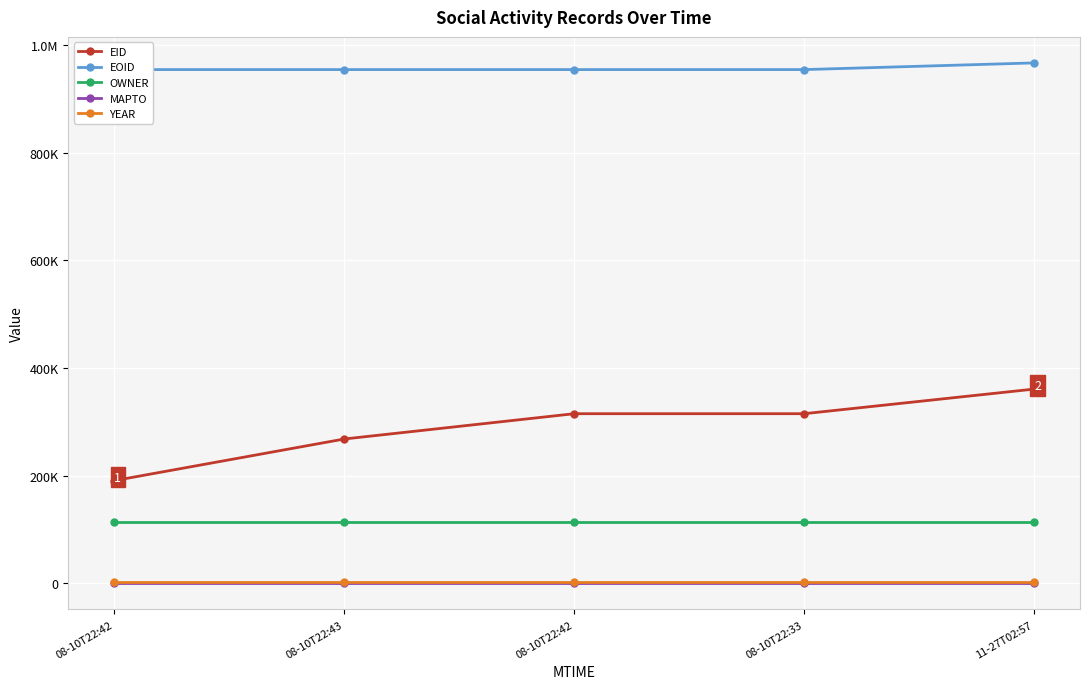

Which series has the widest spread of values?

EID